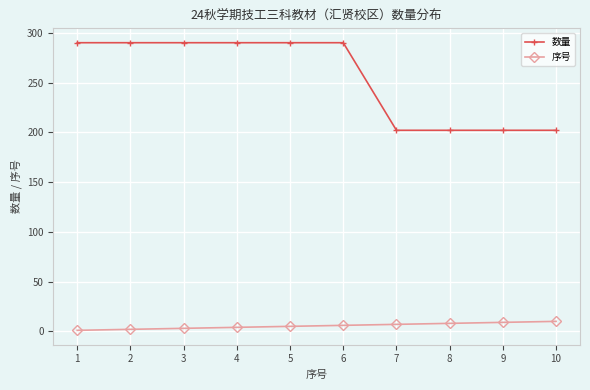

Which series has the largest range (max minus min)?

数量